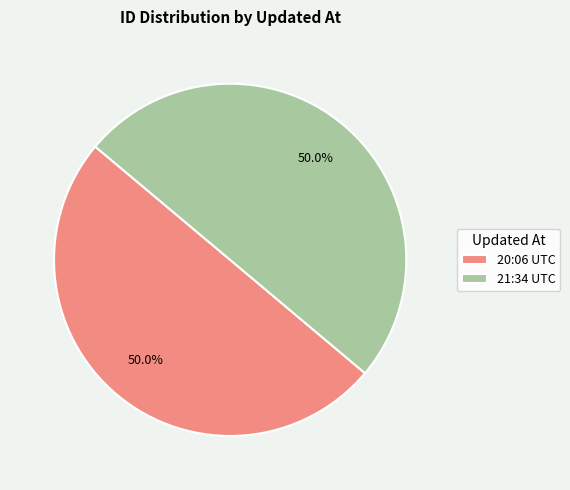

What percentage do 21:34 UTC and 20:06 UTC together represent?

100.0%